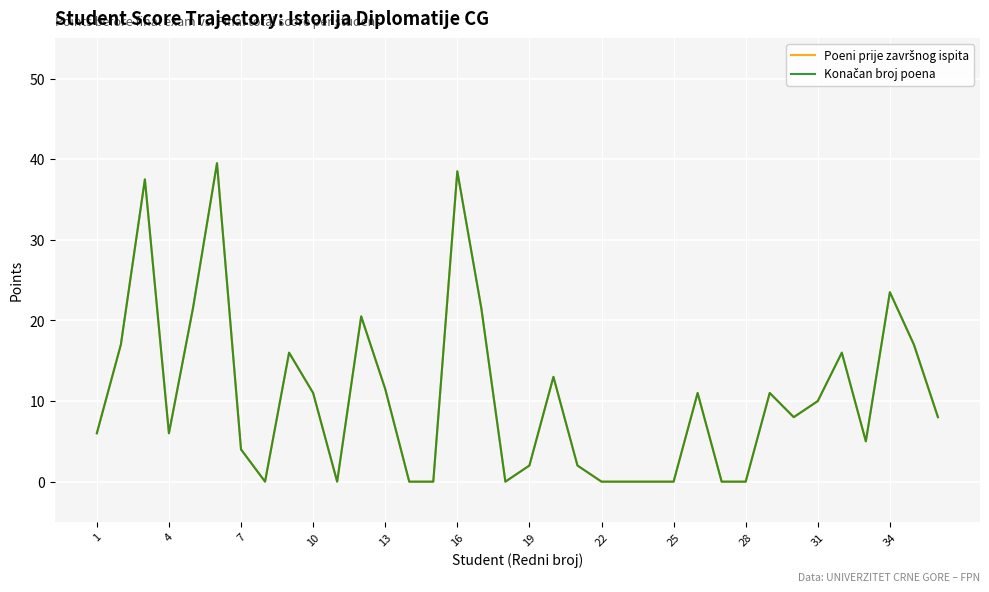

What is the difference between the maximum and minimum values in the Poeni prije završnog ispita series?

39.5